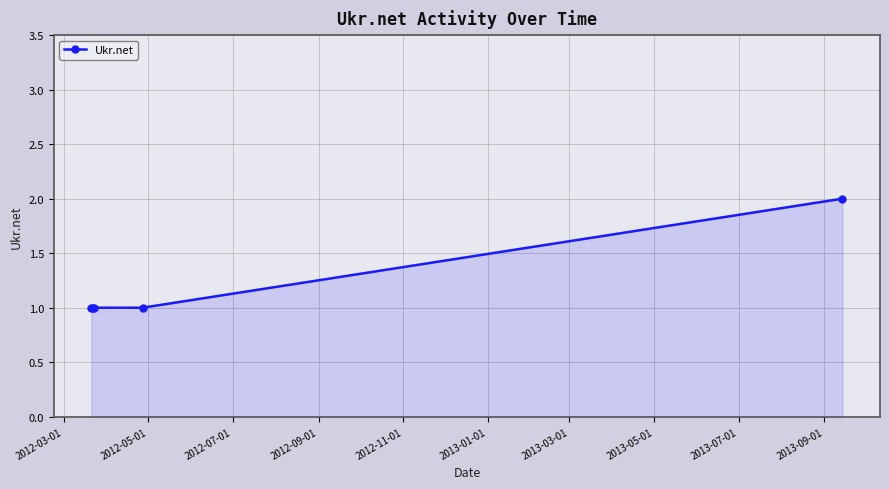

True or false: the data has more than 1 interior local peaks.

False